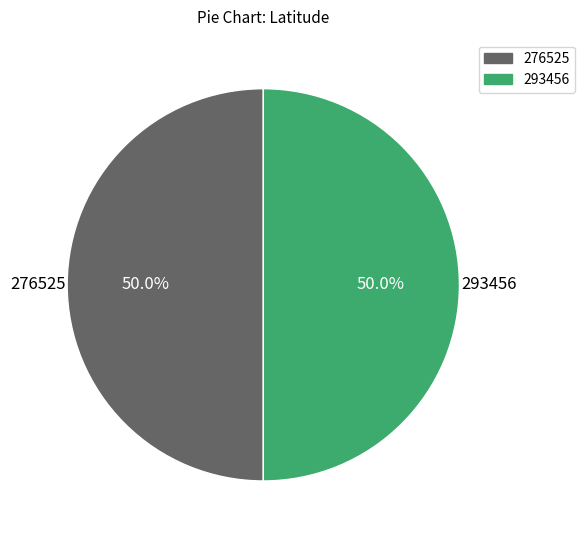

How many slices are in this pie chart?

2